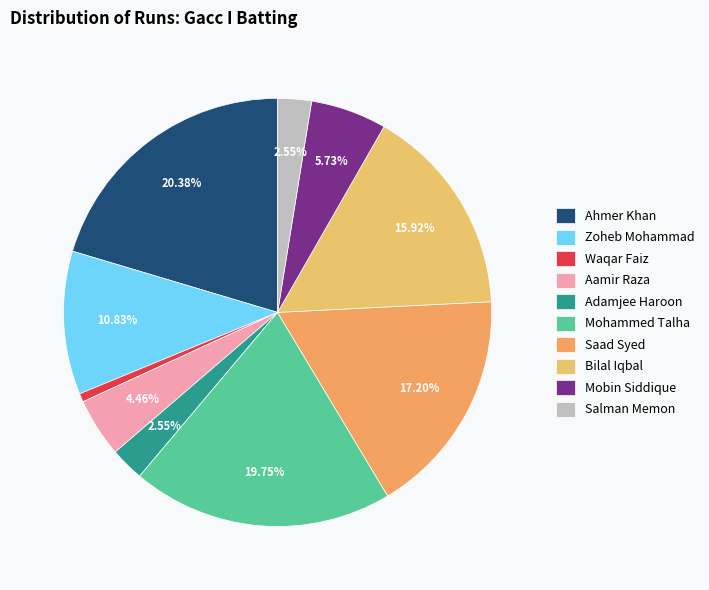

How many segments does this pie chart have?

10